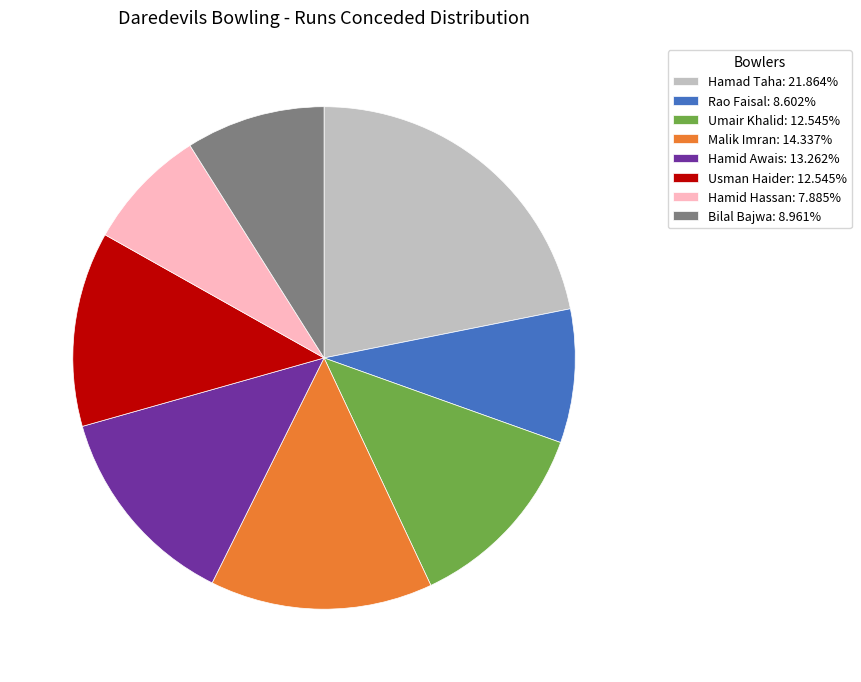

The Hamid Hassan slice represents 18% of the pie. True or false?

False